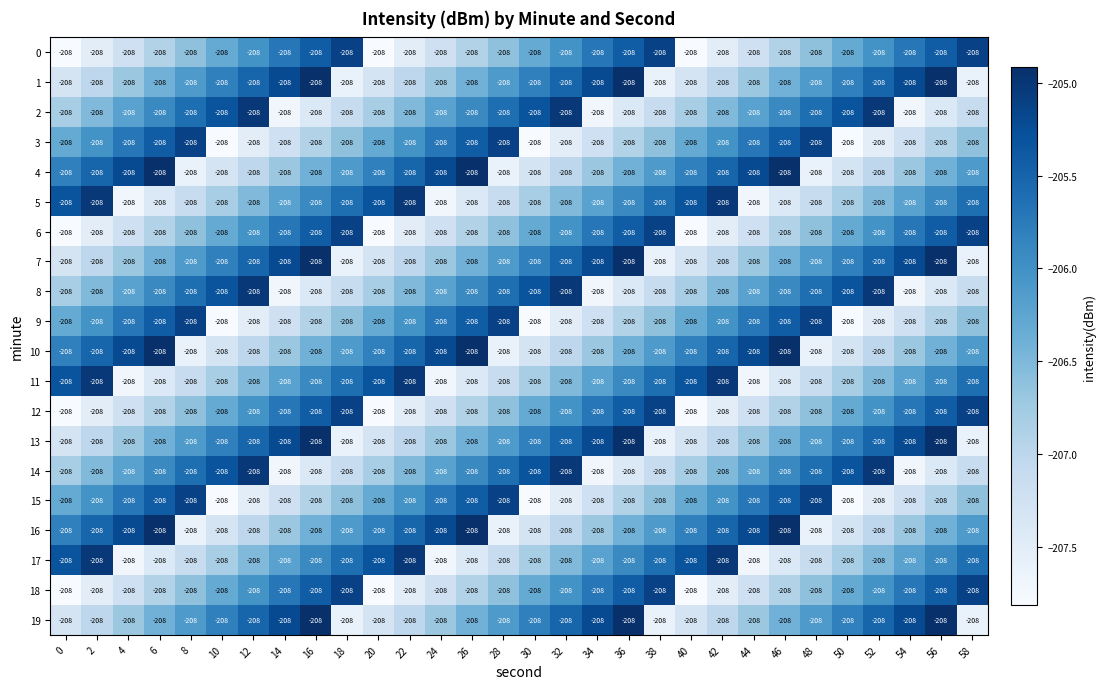

Between 36 and 52, which is larger?

36